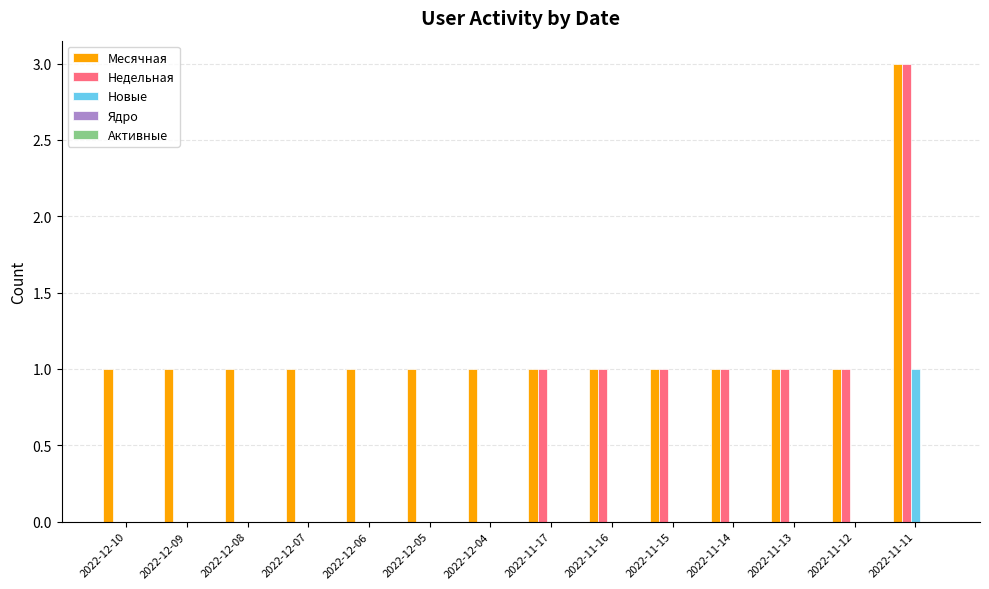

What value does the Месячная series have at 2022-11-11?

3